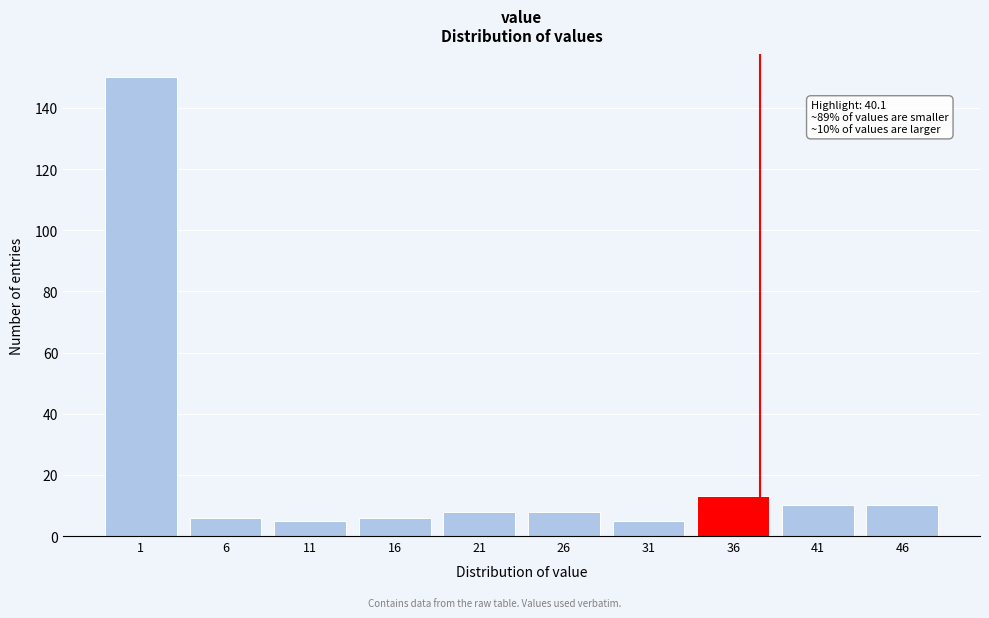

Reading left to right, transcribe all the data shown in this chart.

1=150	6=6	11=5	16=6	21=8	26=8	31=5	36=13	41=10	46=10